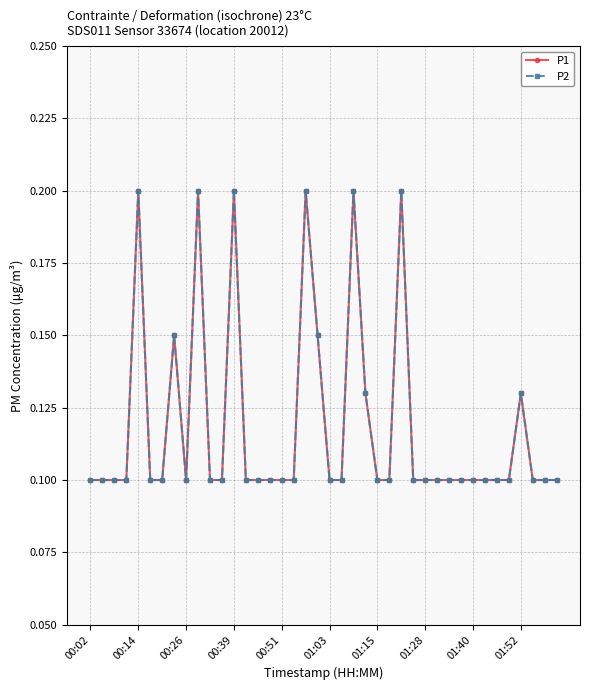

True or false: P1 and P2 cross at least once.

False